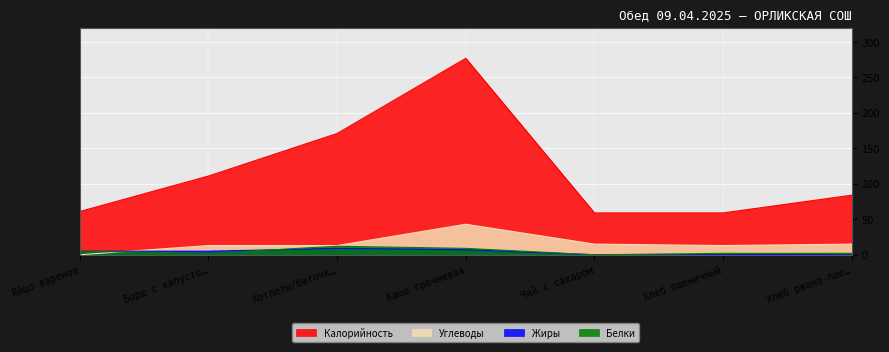

True or false: Калорийность has a value of 88 at Яйцо вареное.

False